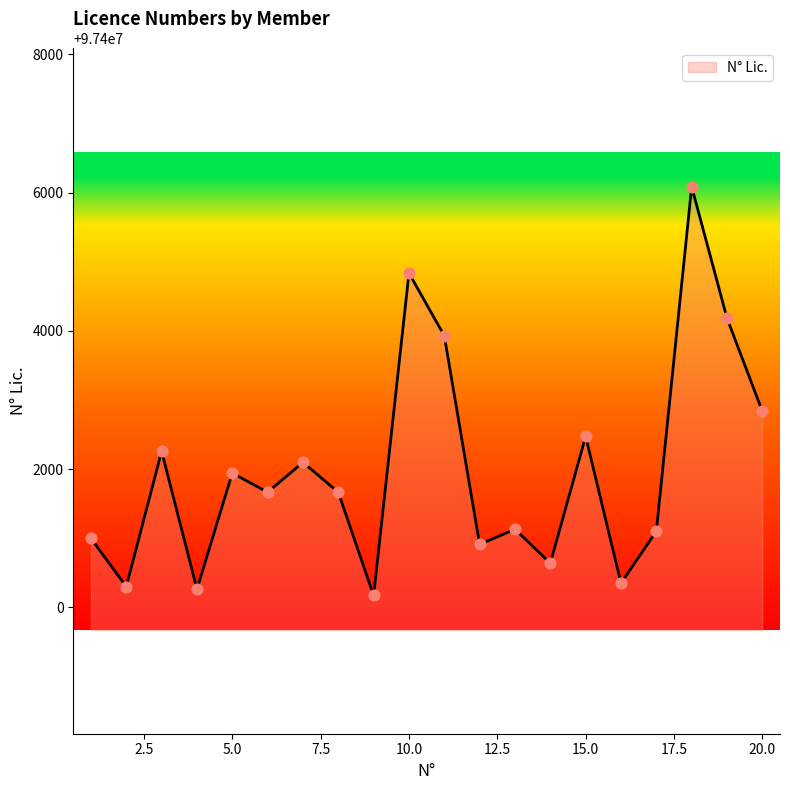

What is the minimum value shown in the chart?

97400171